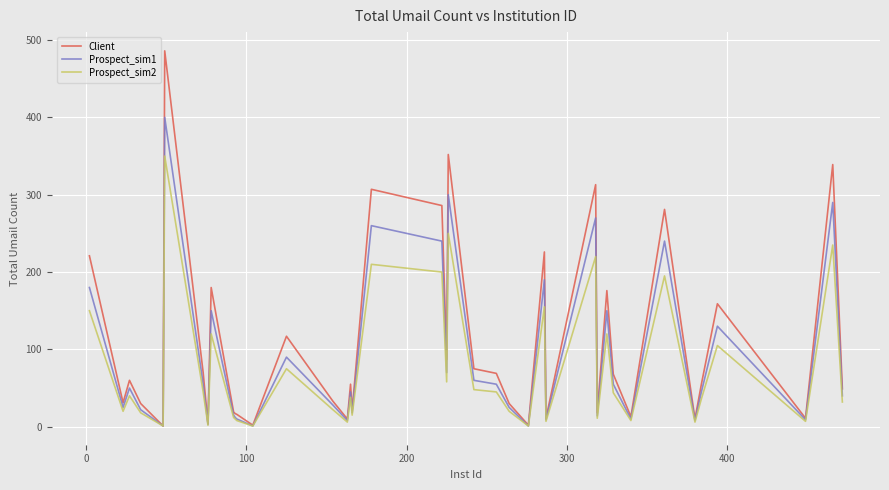

Is this an area chart (filled region under the line)?

No